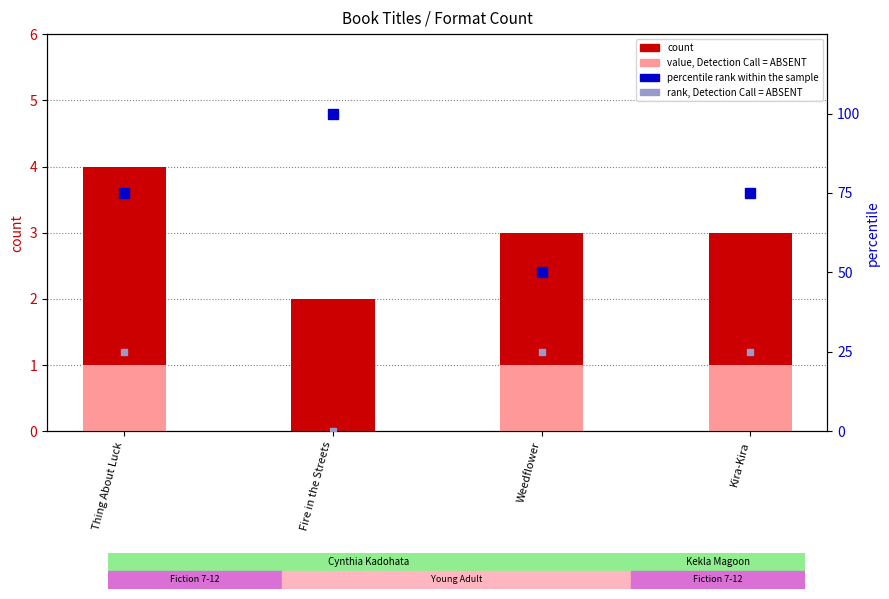

Are the bars horizontal?

No